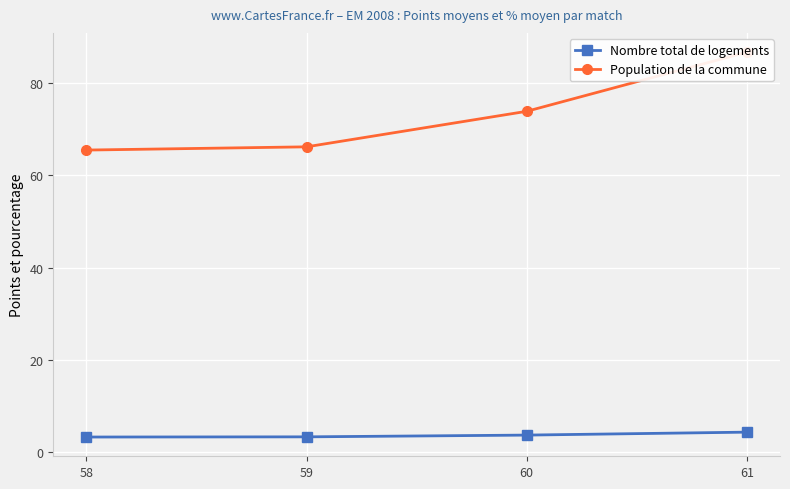

Rank the categories by Population de la commune value from lowest to highest.

58, 59, 60, 61